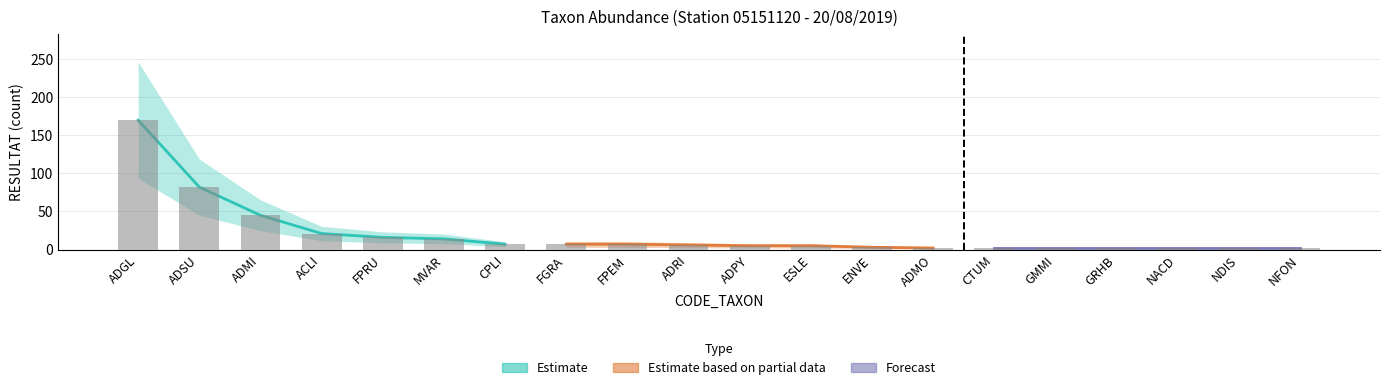

Is the value of Top taxa (ADGL, ADSU, ADMI) at CTUM greater than the value of Rare taxa (COPL-RSIN) at ESLE?

No